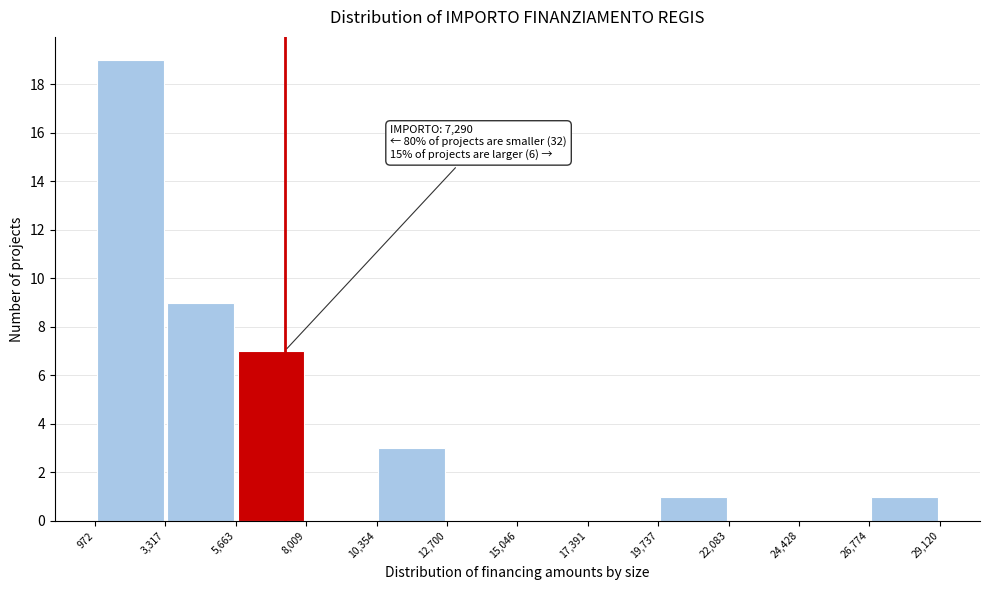

Over which range of the x-axis is the bar tallest?

972 to 3,317